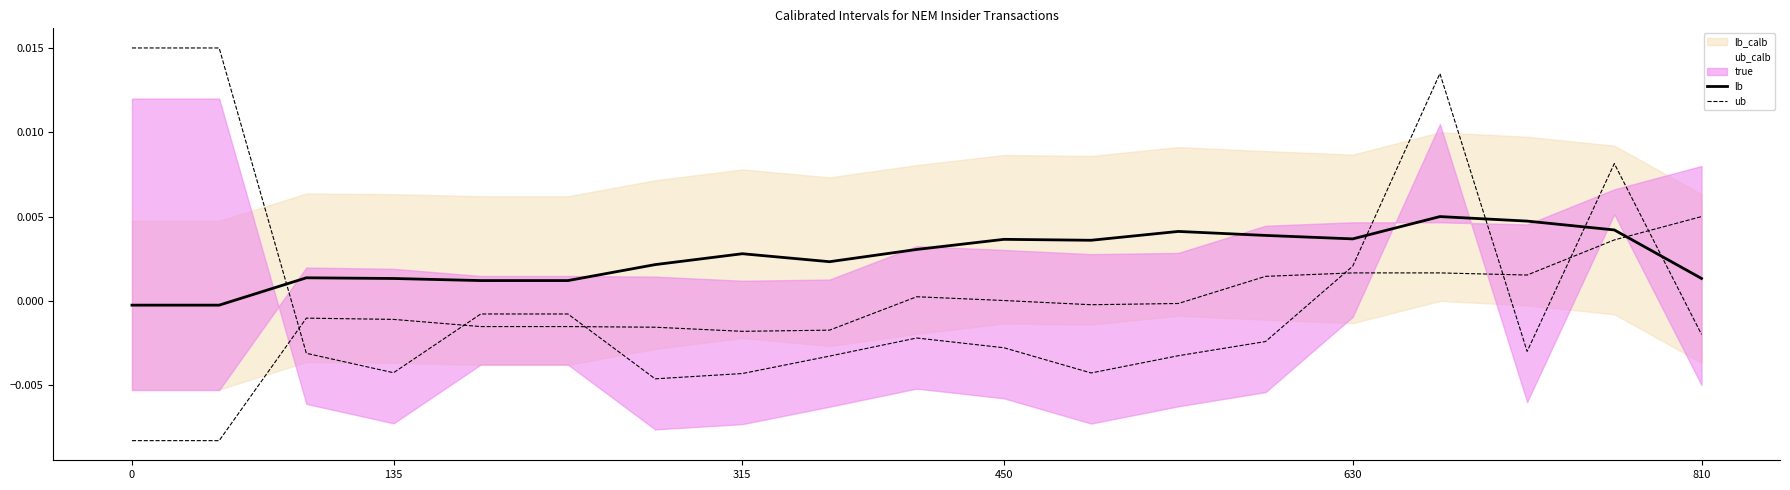

Is it true that true equals 0.0 at 11?

True